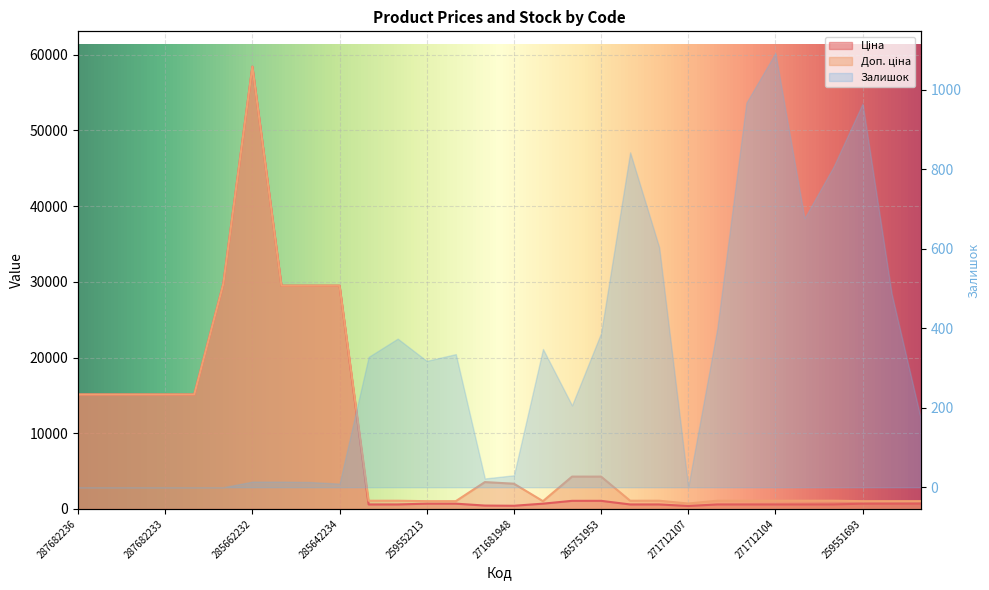

Reading right to left, extract all data points from this chart.

Ціна: 693.7	693.7	693.7	589.9	589.9	589.9	589.9	589.9	389.3	589.9	589.9	1067.3	1067.3	693.7	416.6	443.1	693.7	693.7	589.9	589.9	29491.5	29491.5	29491.5	58426.5	29747.2	15120.0	15120.0	15120.0	15120.0	15120.0
Доп. ціна: 1024.6	1024.6	1024.6	1081.7	1081.7	1081.7	1081.7	1081.7	714.0	1081.7	1081.7	4269.4	4269.4	1024.6	3332.5	3545.0	1024.6	1024.6	1081.7	1081.7	29491.5	29491.5	29491.5	58426.5	29747.2	15120.0	15120.0	15120.0	15120.0	15120.0